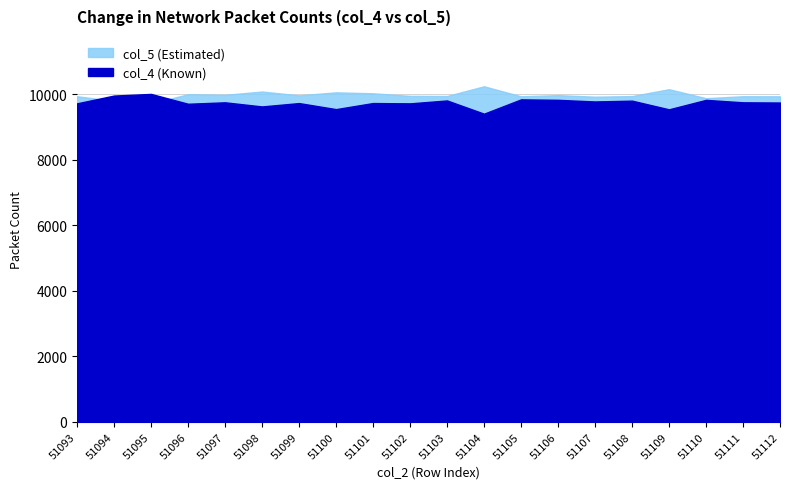

Which has a higher value, 51098 or 51101?

51101